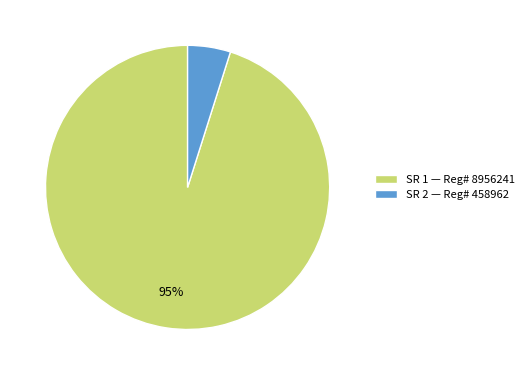

To the nearest percent, what portion does SR 2 — Reg# 458962 represent?

5%